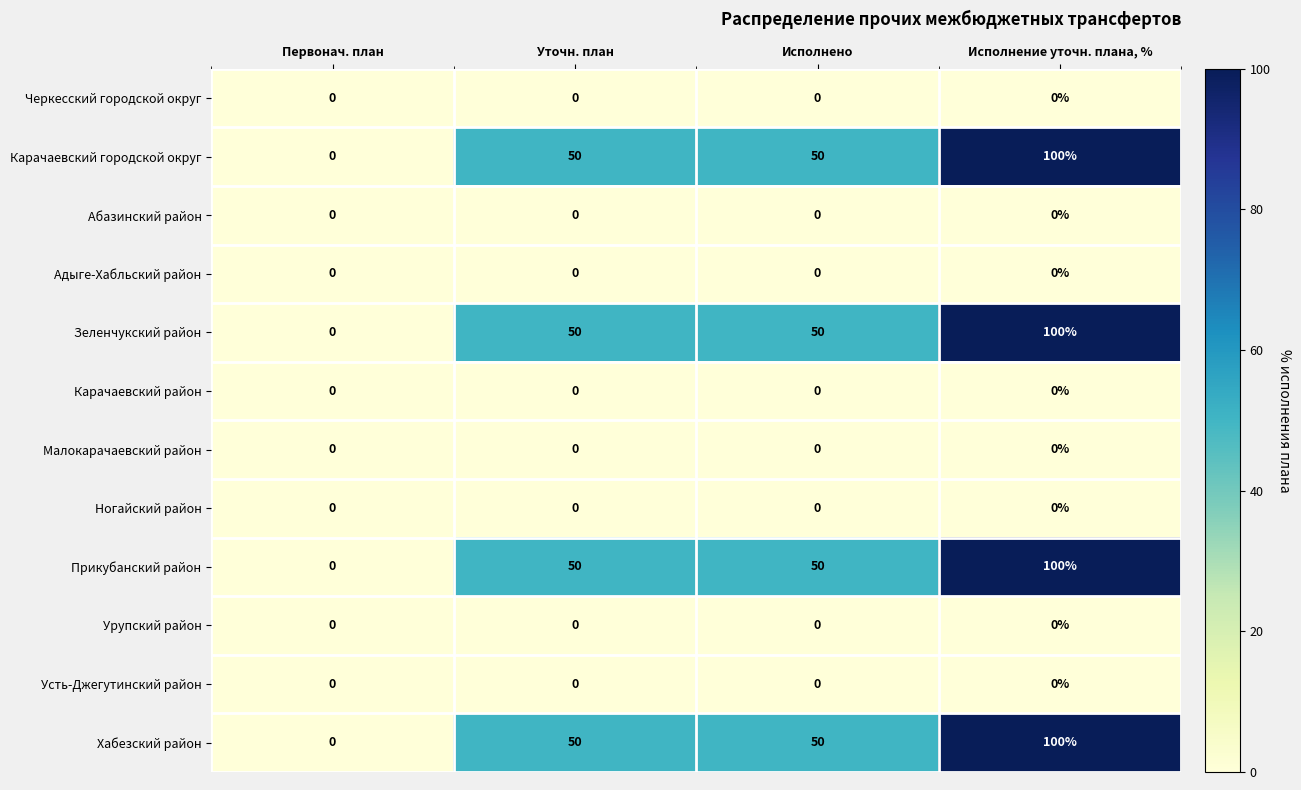

Is it true that Малокарачаевский район equals 0 at Первонач. план?

True